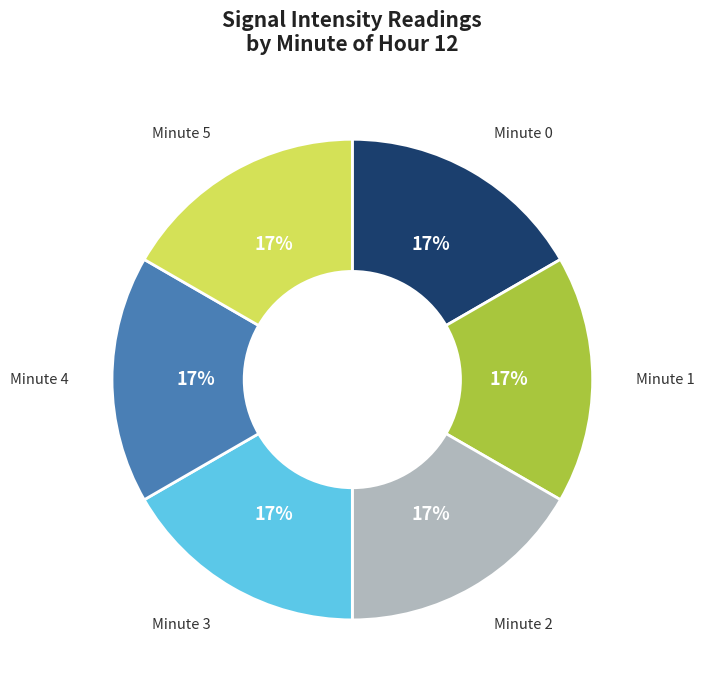

Is the sum of Minute 3 and Minute 2 greater than half?

No